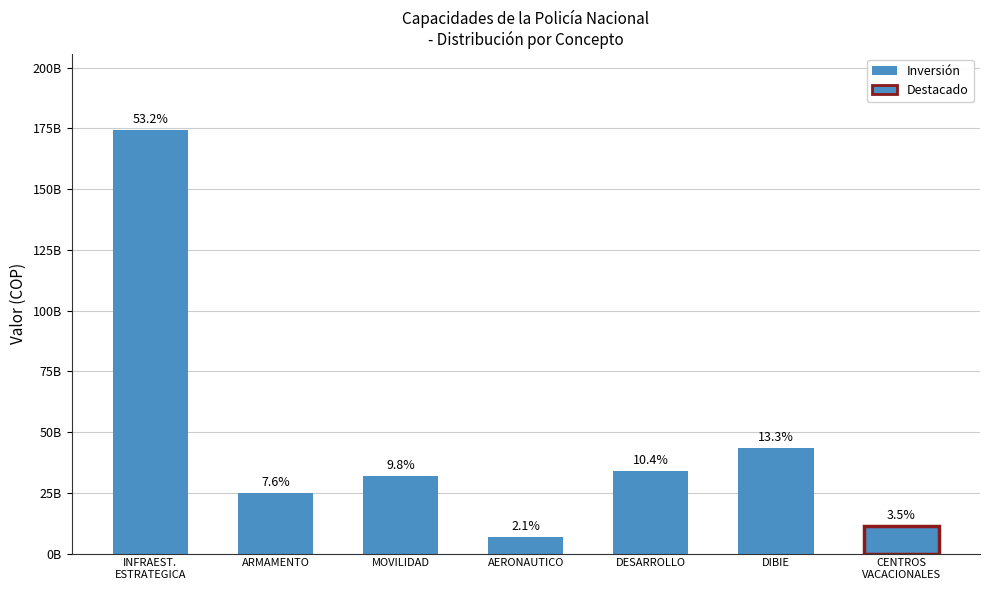

What is the greatest value displayed?

174392000000.0